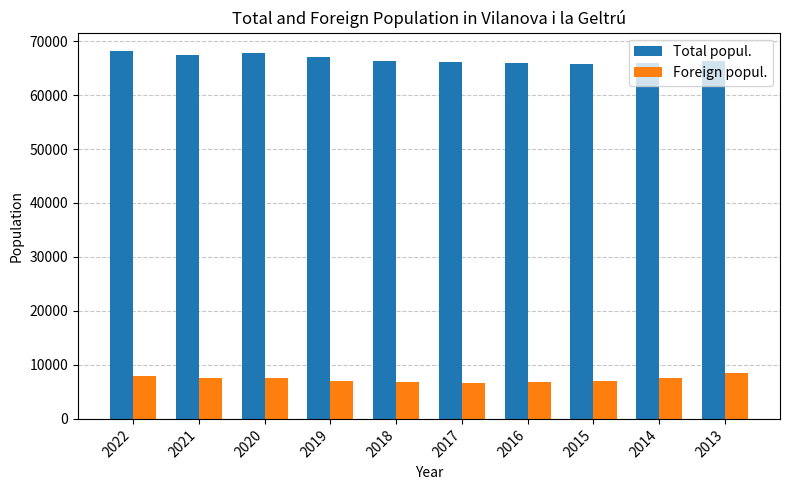

What is the smallest value displayed?

6628